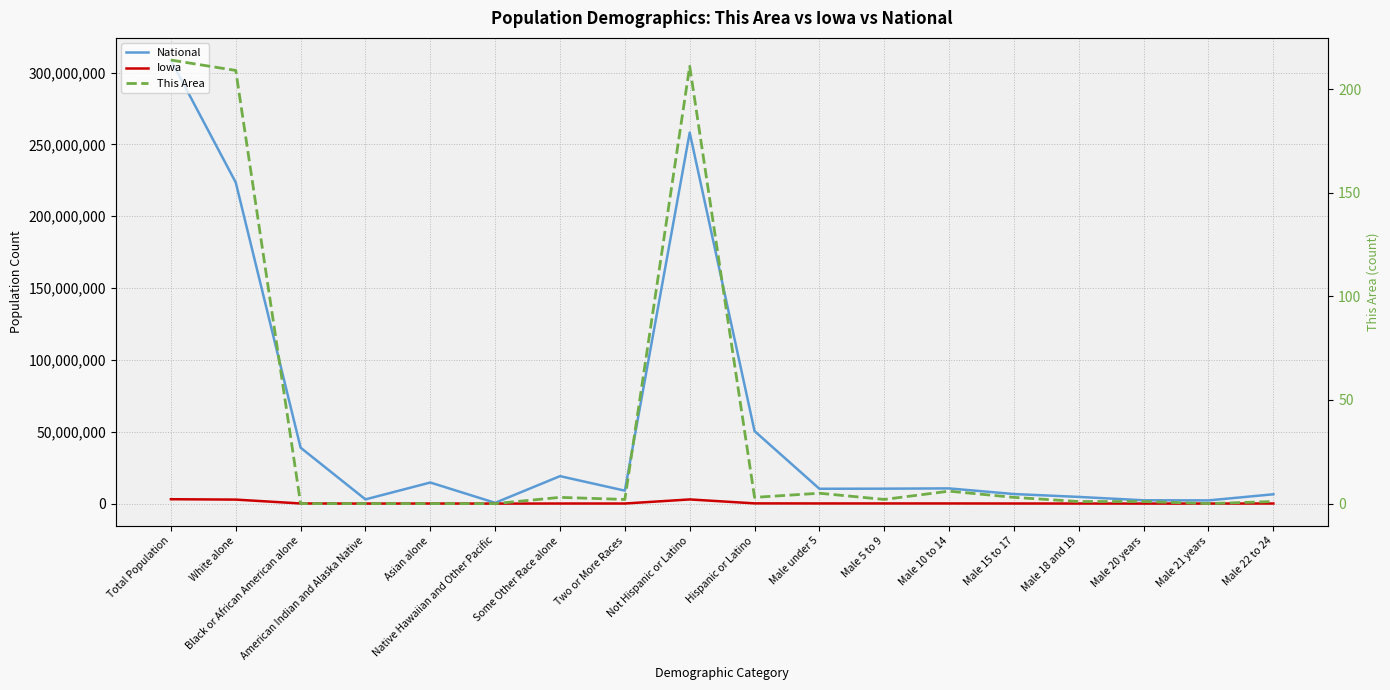

How many values in the National series exceed 10389638?

8